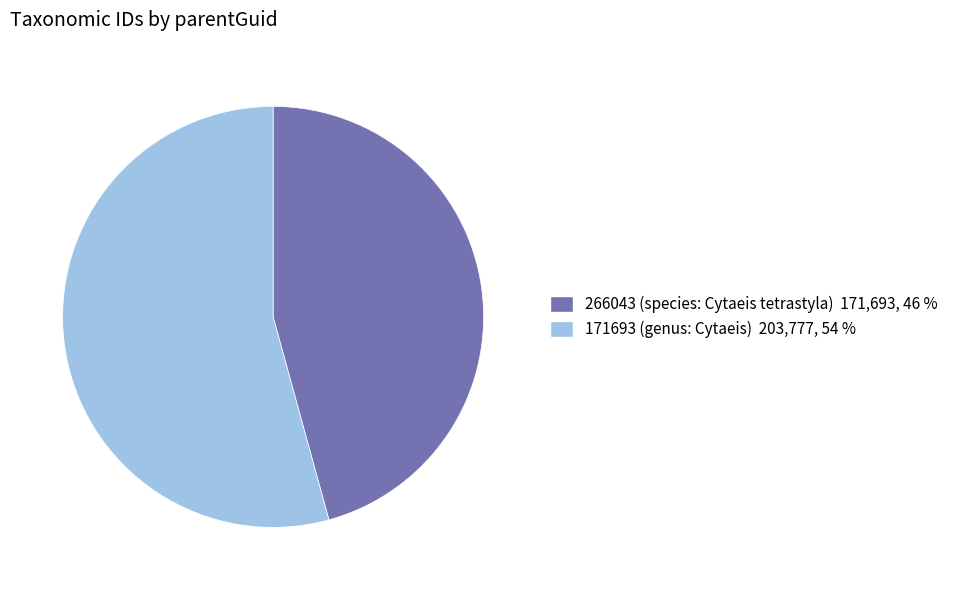

What is the majority slice?

171693 (genus: Cytaeis)